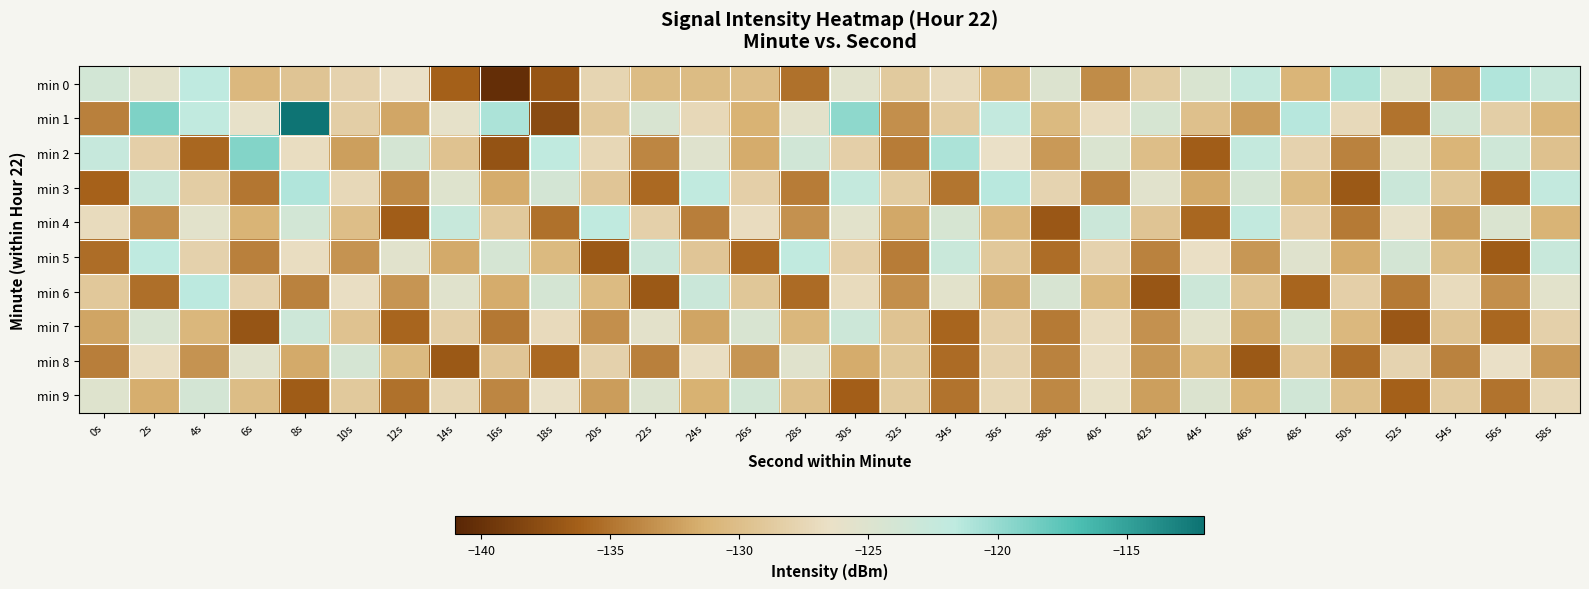

How many categories are shown in the chart?

30